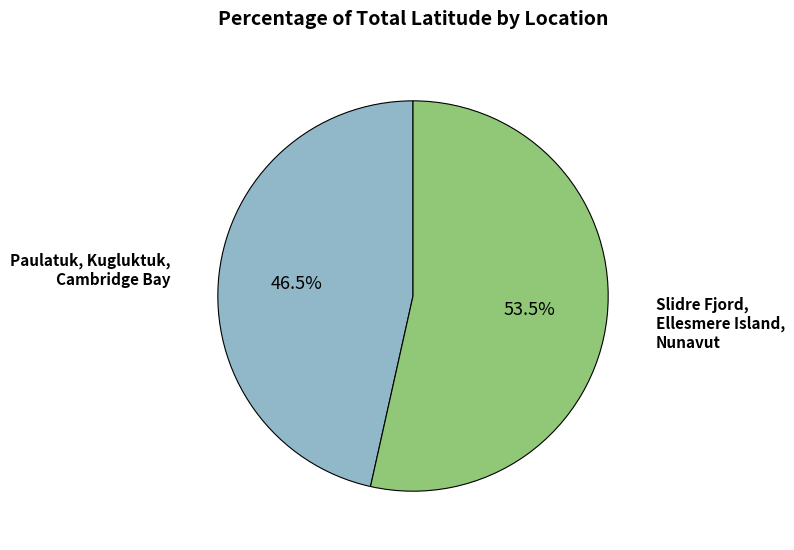

Is there any slice that represents more than half of the pie?

Yes